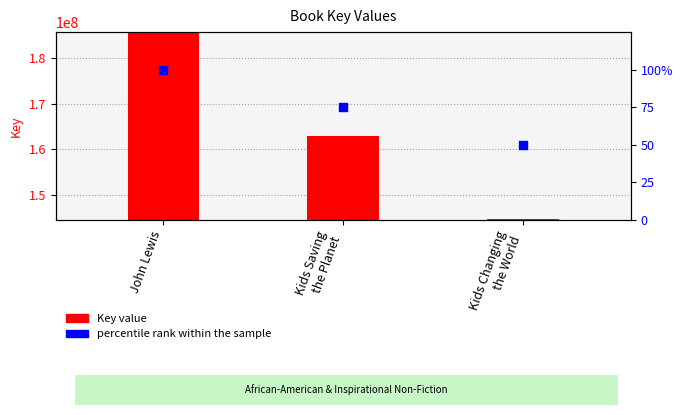

At which category is the sum across all series the highest?

John Lewis